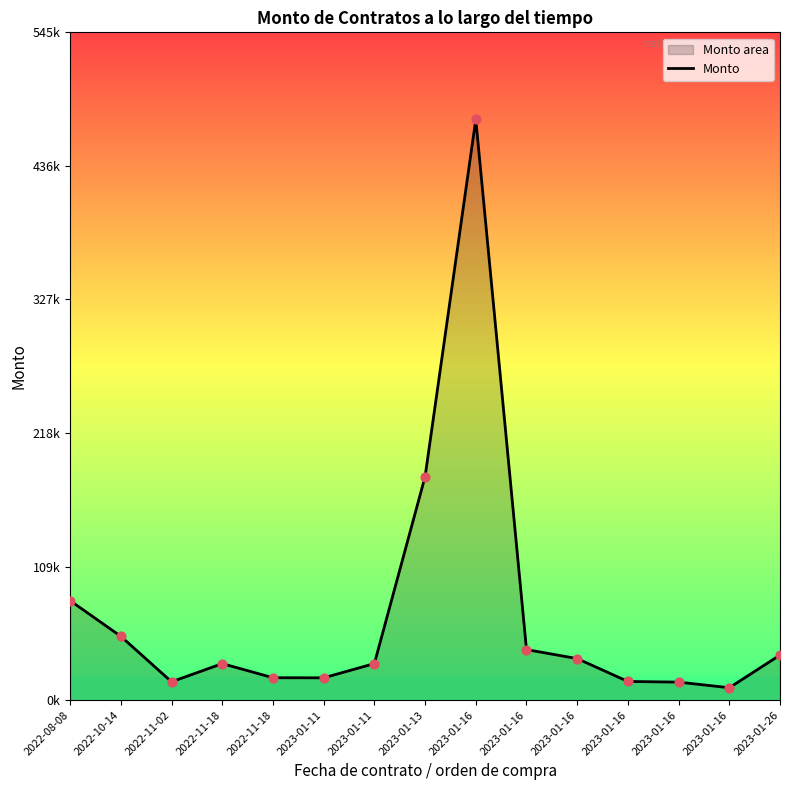

Which has a higher value, 2023-01-13 or 2023-01-16?

2023-01-13